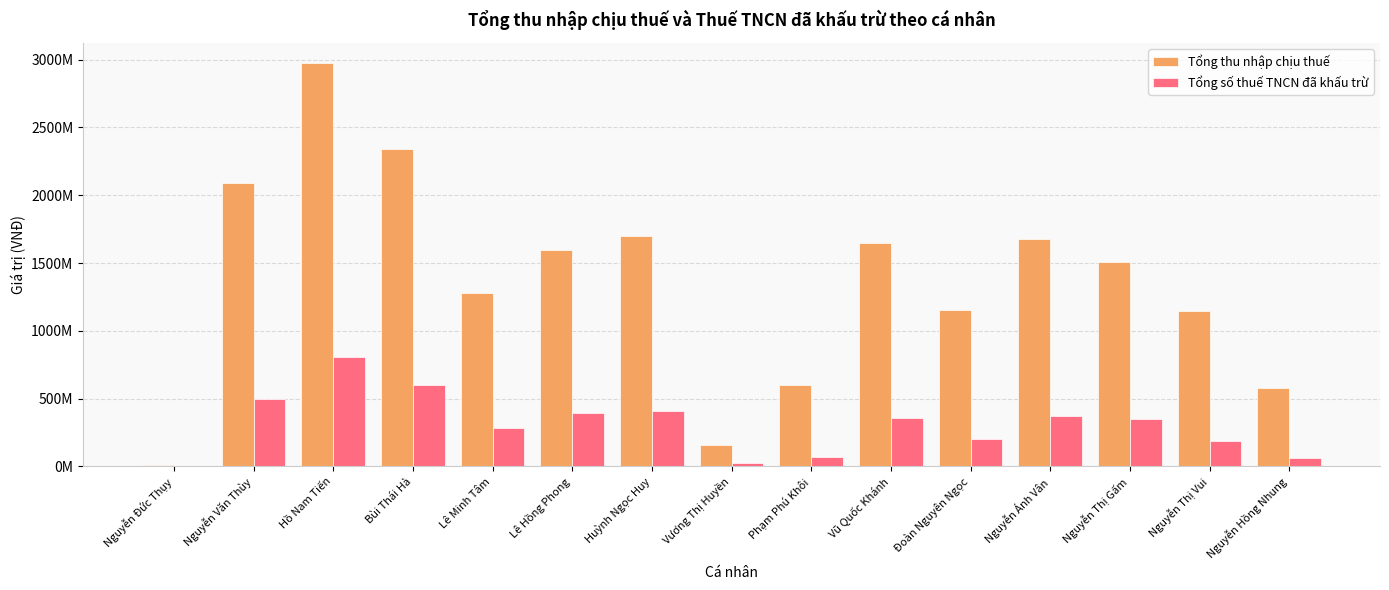

Which series has the largest total across all categories?

Tổng thu nhập chịu thuế